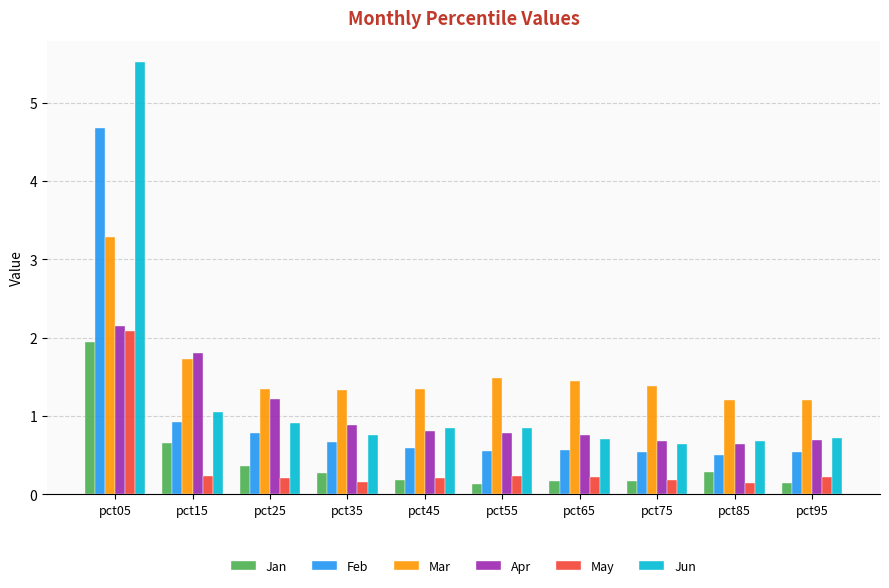

What is the value of the Jun bar at the 1st from the left?

5.5